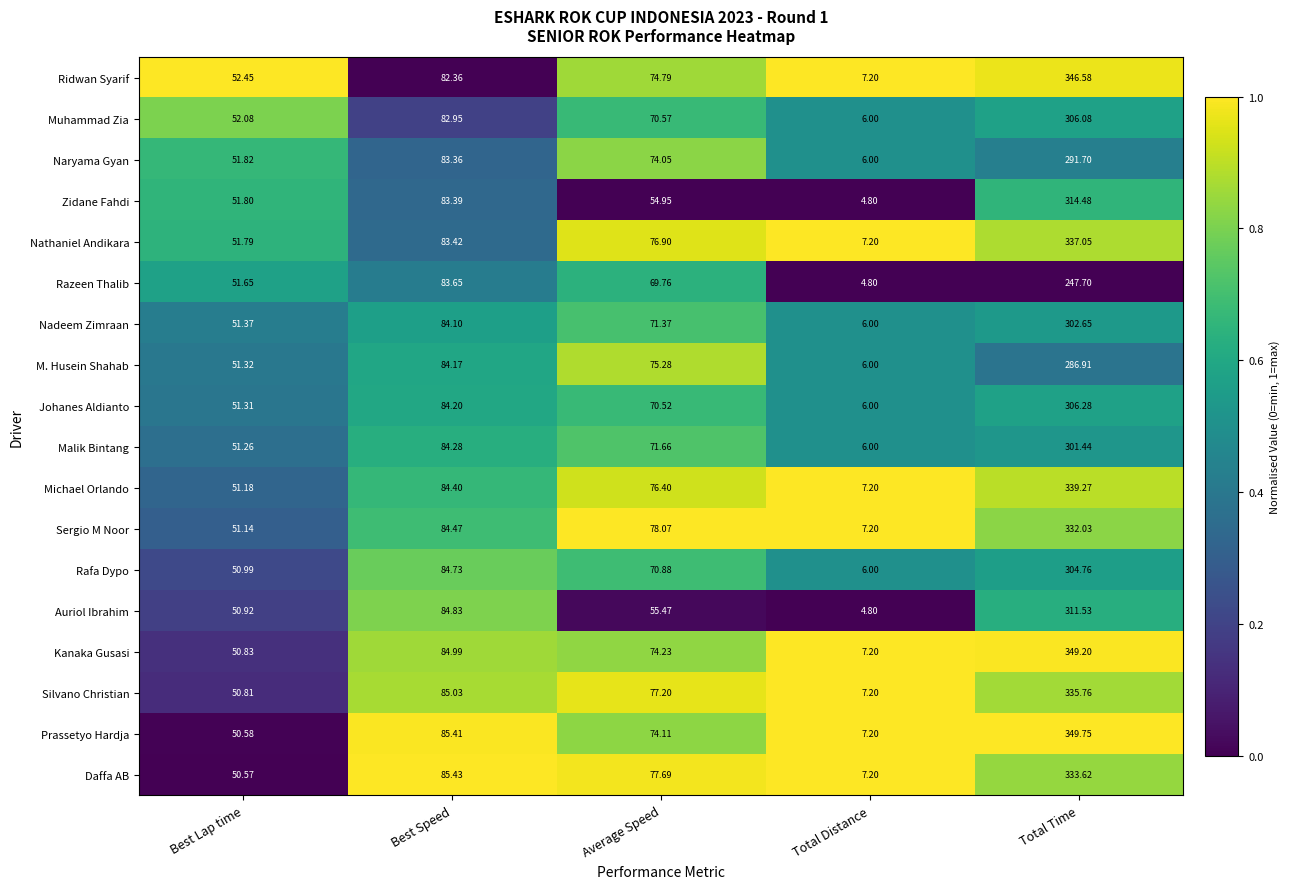

Where does the Sergio M Noor series first go above 78?

Best Speed